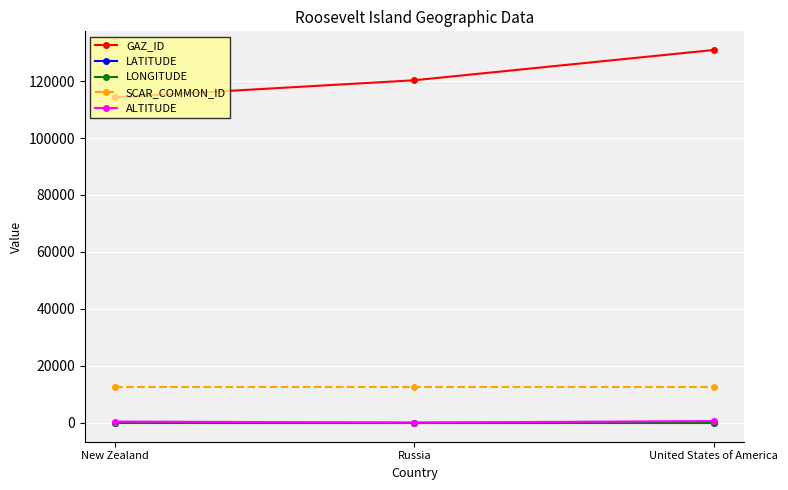

What is the value of the LONGITUDE point at the 2nd from the left?

-162.0